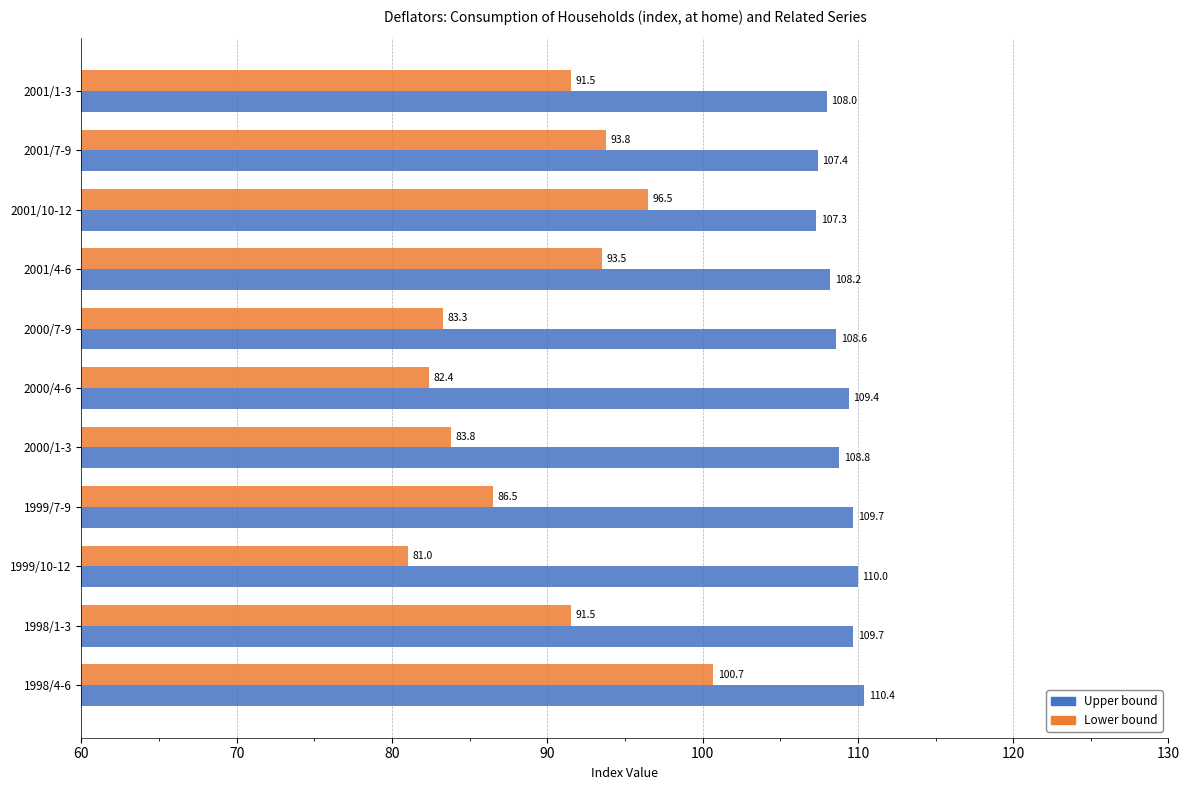

Which series has the largest range (max minus min)?

Lower bound